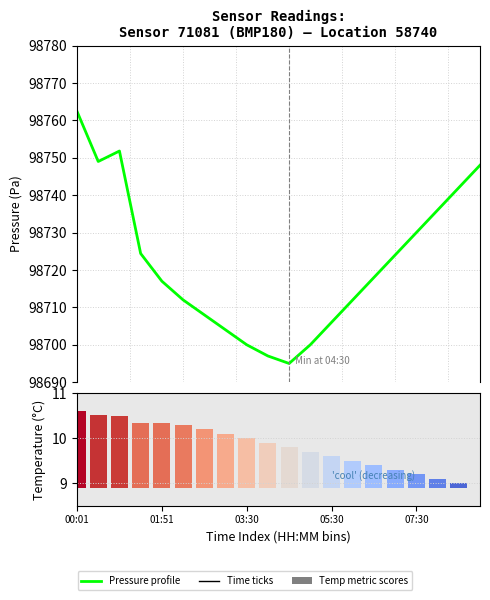

What is the difference between the Temperature values at 12 and 01:51?

0.9